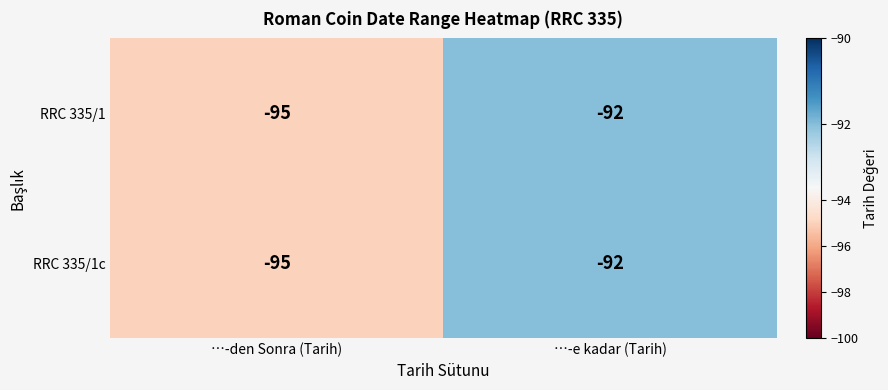

Rank the categories by RRC 335/1 value from lowest to highest.

…-den Sonra (Tarih), …-e kadar (Tarih)